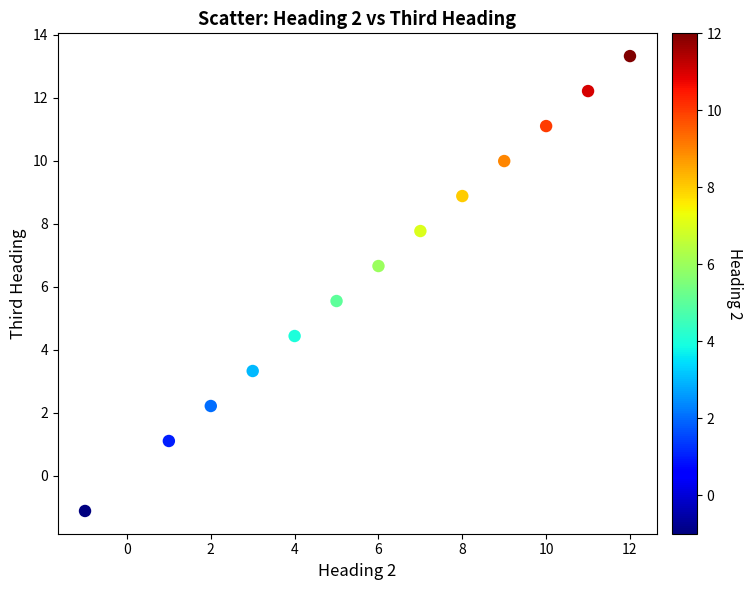

What is the range of X values (max minus min)?

13.0